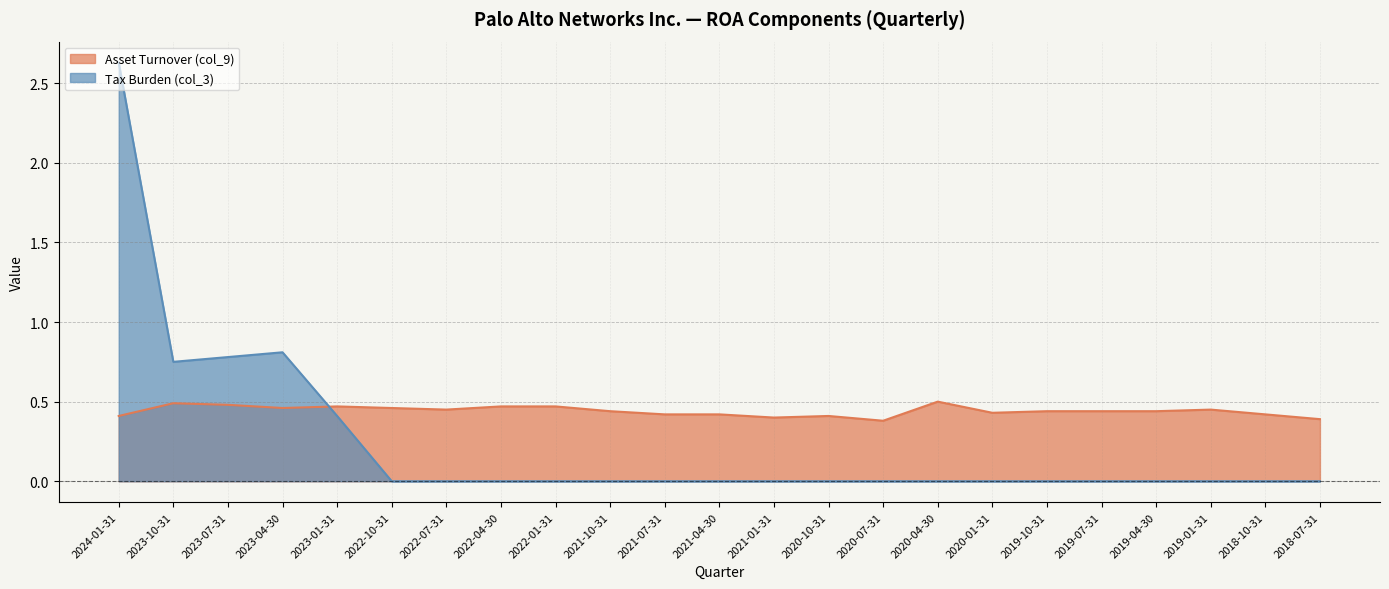

What is the label of the 9th point from the right?

2020-07-31